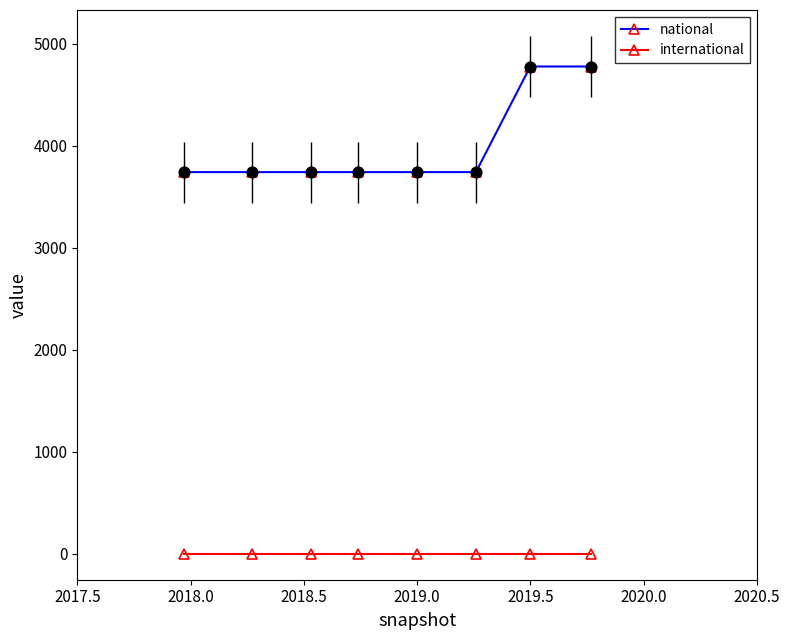

What are all the series names shown in the legend?

national, international